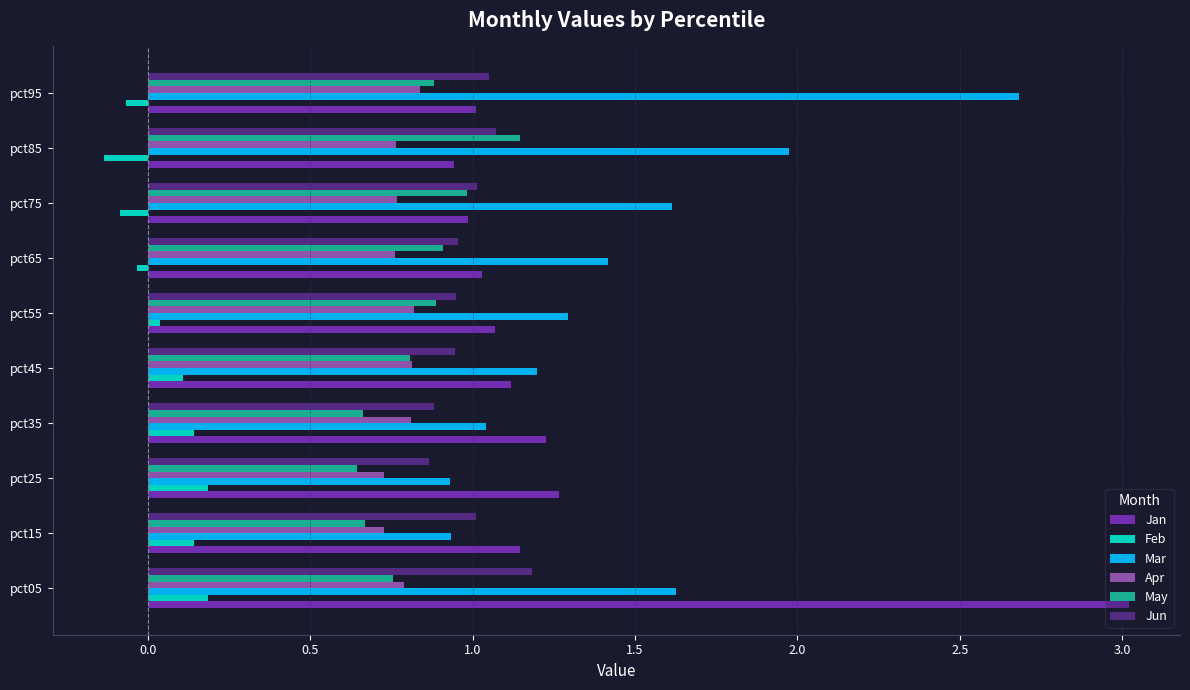

Between pct25 and pct75, which series saw the biggest shift?

Mar